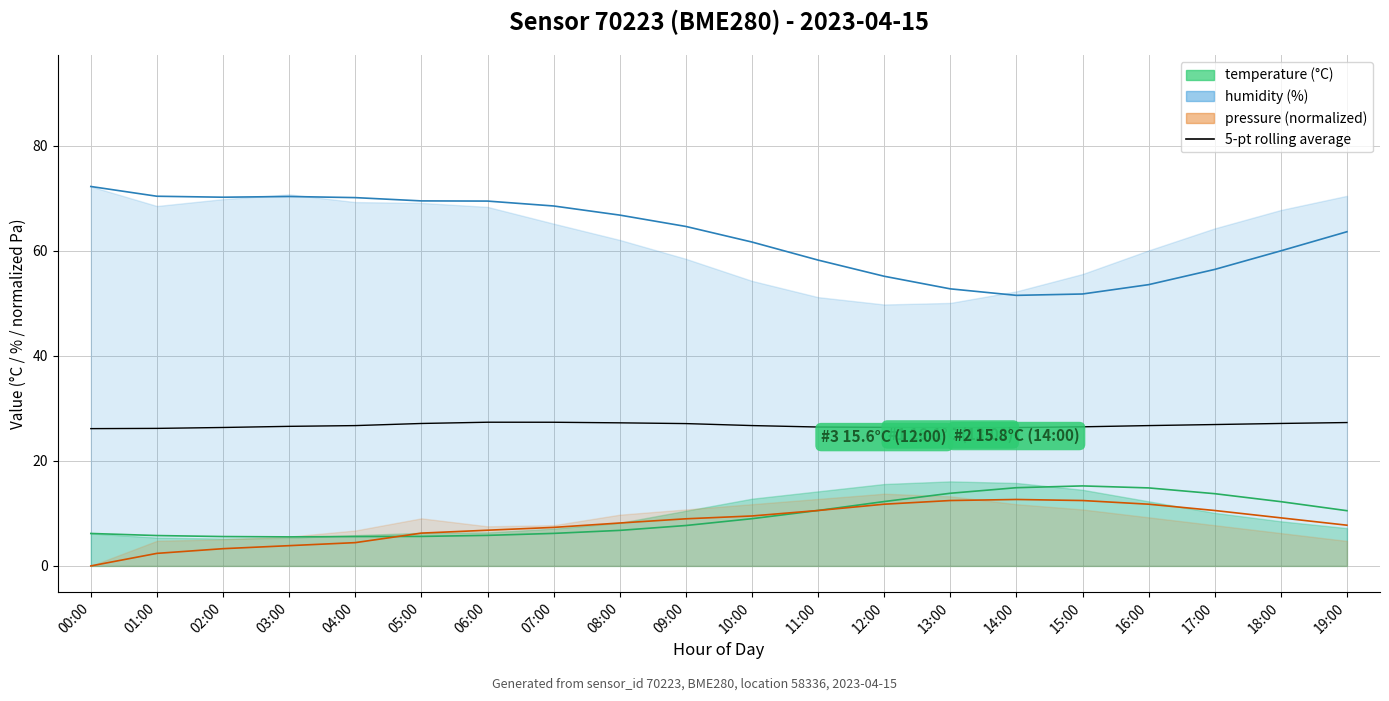

What is the approximate value at 07:00?

27.4